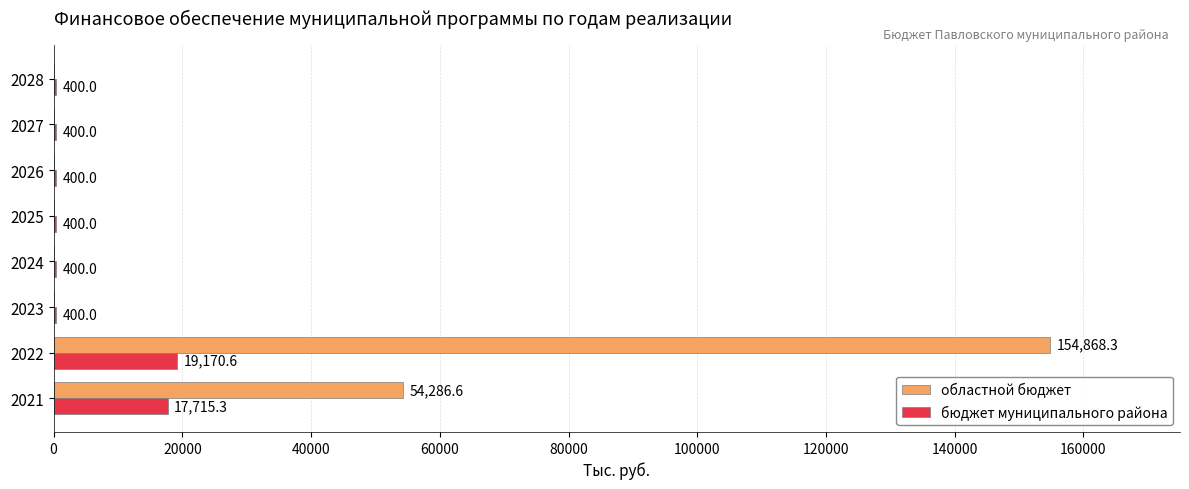

At which label does бюджет муниципального района reach its peak?

2022